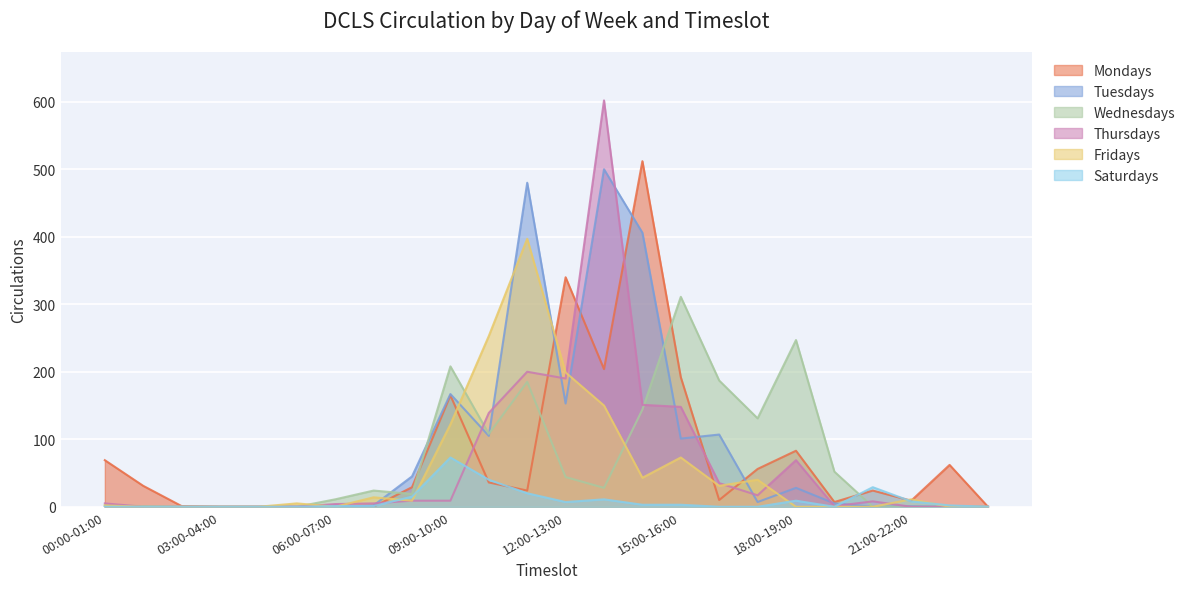

List the labels in order of Mondays value, largest first.

14:00-15:00, 12:00-13:00, 13:00-14:00, 15:00-16:00, 09:00-10:00, 18:00-19:00, 00:00-01:00, 22:00-23:00, 17:00-18:00, 10:00-11:00, 01:00-02:00, 08:00-09:00, 11:00-12:00, 20:00-21:00, 16:00-17:00, 21:00-22:00, 19:00-20:00, 02:00-03:00, 03:00-04:00, 04:00-05:00, 05:00-06:00, 06:00-07:00, 07:00-08:00, 23:00-24:00